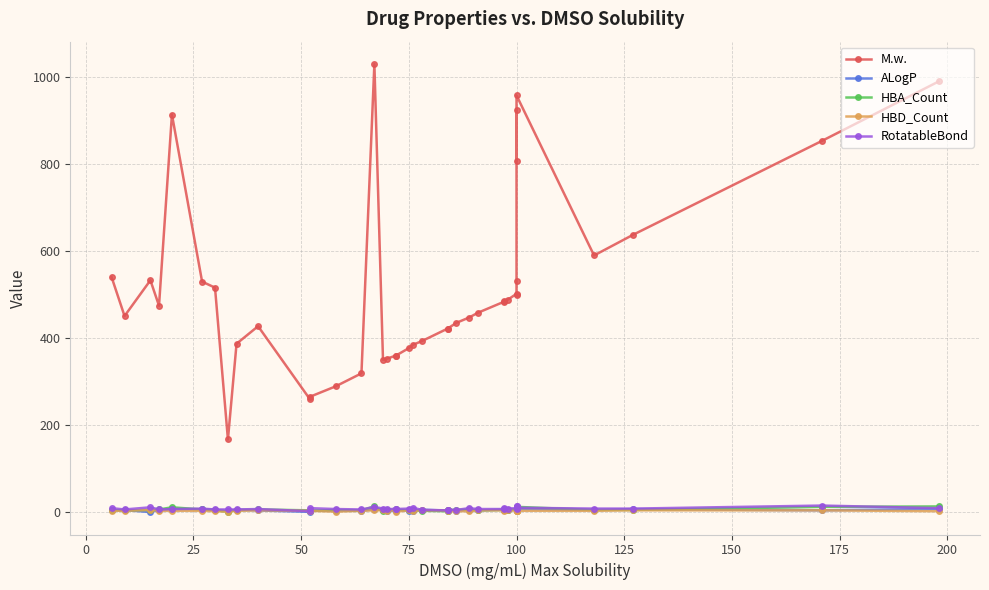

At how many categories does at least one series exceed 114?

40